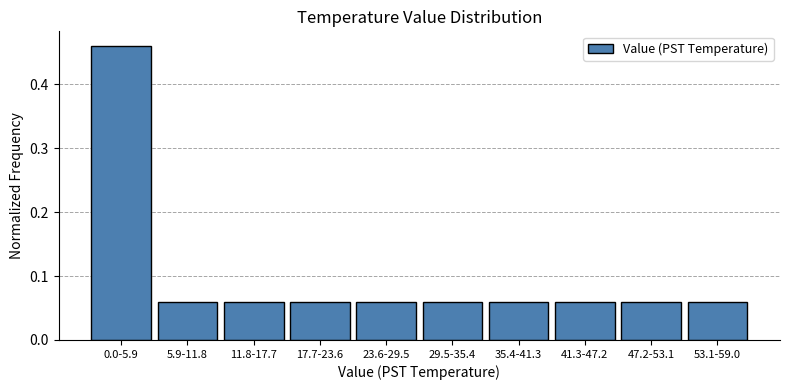

Count the values in the range 0 to 1.

10